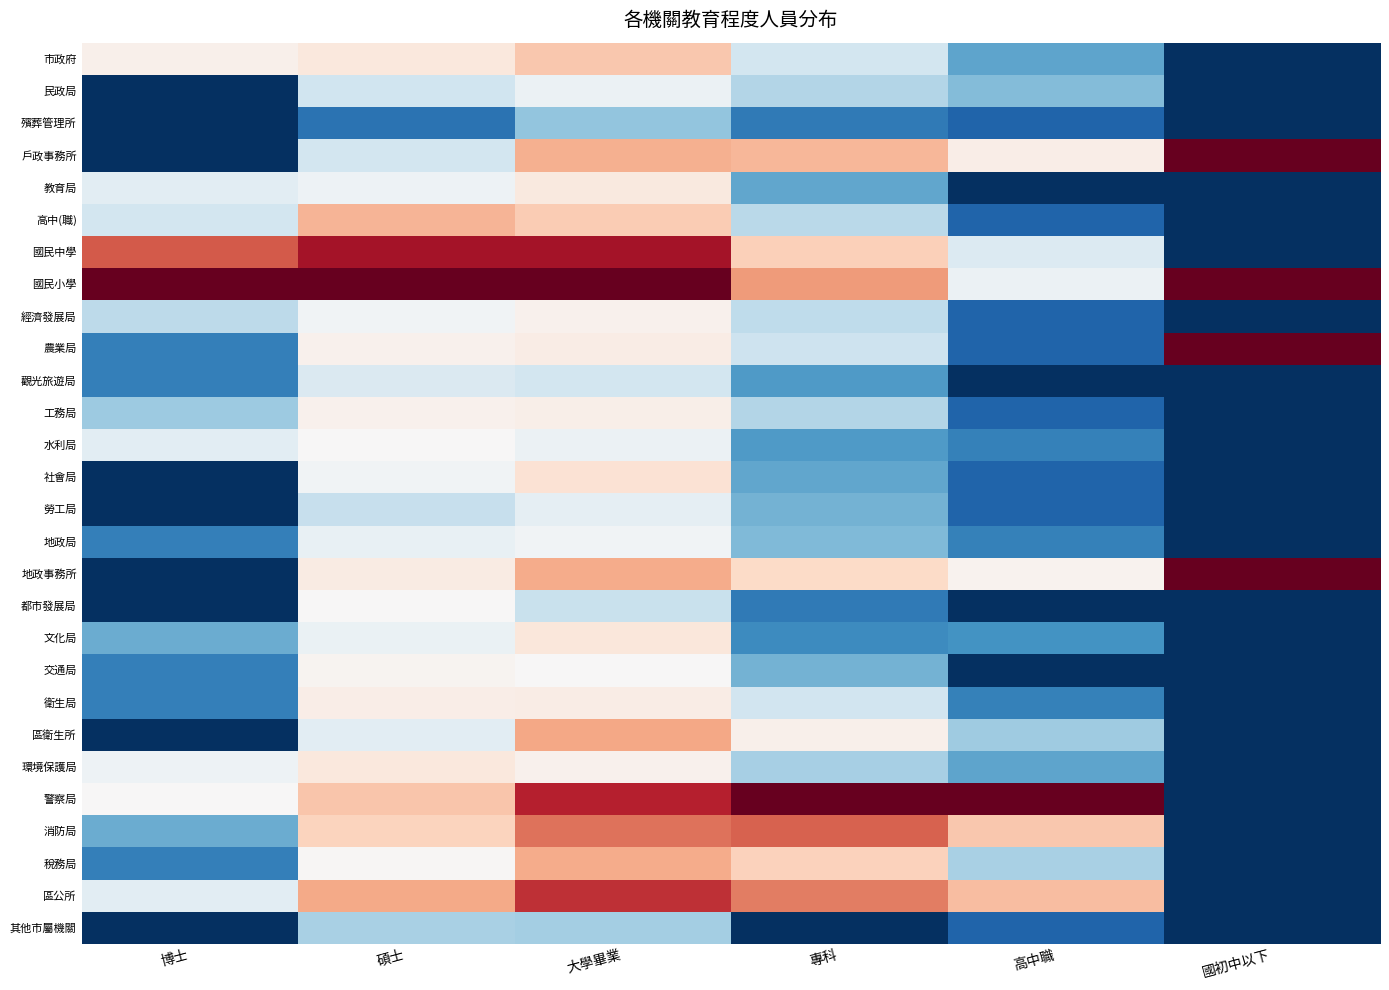

Reading right to left, transcribe all the data shown in this chart.

市政府: 國初中以下=0.0	高中職=0.2	專科=0.4	大學畢業=0.6	碩士=0.6	博士=0.5
民政局: 國初中以下=0.0	高中職=0.3	專科=0.4	大學畢業=0.5	碩士=0.4	博士=0.0
殯葬管理所: 國初中以下=0.0	高中職=0.1	專科=0.1	大學畢業=0.3	碩士=0.1	博士=0.0
戶政事務所: 國初中以下=1.0	高中職=0.5	專科=0.7	大學畢業=0.7	碩士=0.4	博士=0.0
教育局: 國初中以下=0.0	高中職=0.0	專科=0.2	大學畢業=0.5	碩士=0.5	博士=0.4
高中(職): 國初中以下=0.0	高中職=0.1	專科=0.4	大學畢業=0.6	碩士=0.7	博士=0.4
國民中學: 國初中以下=0.0	高中職=0.4	專科=0.6	大學畢業=0.9	碩士=0.9	博士=0.8
國民小學: 國初中以下=1.0	高中職=0.5	專科=0.7	大學畢業=1.0	碩士=1.0	博士=1.0
經濟發展局: 國初中以下=0.0	高中職=0.1	專科=0.4	大學畢業=0.5	碩士=0.5	博士=0.4
農業局: 國初中以下=1.0	高中職=0.1	專科=0.4	大學畢業=0.5	碩士=0.5	博士=0.2
觀光旅遊局: 國初中以下=0.0	高中職=0.0	專科=0.2	大學畢業=0.4	碩士=0.4	博士=0.2
工務局: 國初中以下=0.0	高中職=0.1	專科=0.4	大學畢業=0.5	碩士=0.5	博士=0.3
水利局: 國初中以下=0.0	高中職=0.2	專科=0.2	大學畢業=0.5	碩士=0.5	博士=0.4
社會局: 國初中以下=0.0	高中職=0.1	專科=0.2	大學畢業=0.6	碩士=0.5	博士=0.0
勞工局: 國初中以下=0.0	高中職=0.1	專科=0.3	大學畢業=0.5	碩士=0.4	博士=0.0
地政局: 國初中以下=0.0	高中職=0.2	專科=0.3	大學畢業=0.5	碩士=0.5	博士=0.2
地政事務所: 國初中以下=1.0	高中職=0.5	專科=0.6	大學畢業=0.7	碩士=0.5	博士=0.0
都市發展局: 國初中以下=0.0	高中職=0.0	專科=0.1	大學畢業=0.4	碩士=0.5	博士=0.0
文化局: 國初中以下=0.0	高中職=0.2	專科=0.2	大學畢業=0.6	碩士=0.5	博士=0.3
交通局: 國初中以下=0.0	高中職=0.0	專科=0.3	大學畢業=0.5	碩士=0.5	博士=0.2
衛生局: 國初中以下=0.0	高中職=0.2	專科=0.4	大學畢業=0.5	碩士=0.5	博士=0.2
區衛生所: 國初中以下=0.0	高中職=0.3	專科=0.5	大學畢業=0.7	碩士=0.4	博士=0.0
環境保護局: 國初中以下=0.0	高中職=0.2	專科=0.3	大學畢業=0.5	碩士=0.6	博士=0.5
警察局: 國初中以下=0.0	高中職=1.0	專科=1.0	大學畢業=0.9	碩士=0.6	博士=0.5
消防局: 國初中以下=0.0	高中職=0.6	專科=0.8	大學畢業=0.8	碩士=0.6	博士=0.3
稅務局: 國初中以下=0.0	高中職=0.3	專科=0.6	大學畢業=0.7	碩士=0.5	博士=0.2
區公所: 國初中以下=0.0	高中職=0.7	專科=0.8	大學畢業=0.9	碩士=0.7	博士=0.4
其他市屬機關: 國初中以下=0.0	高中職=0.1	專科=0.0	大學畢業=0.3	碩士=0.3	博士=0.0